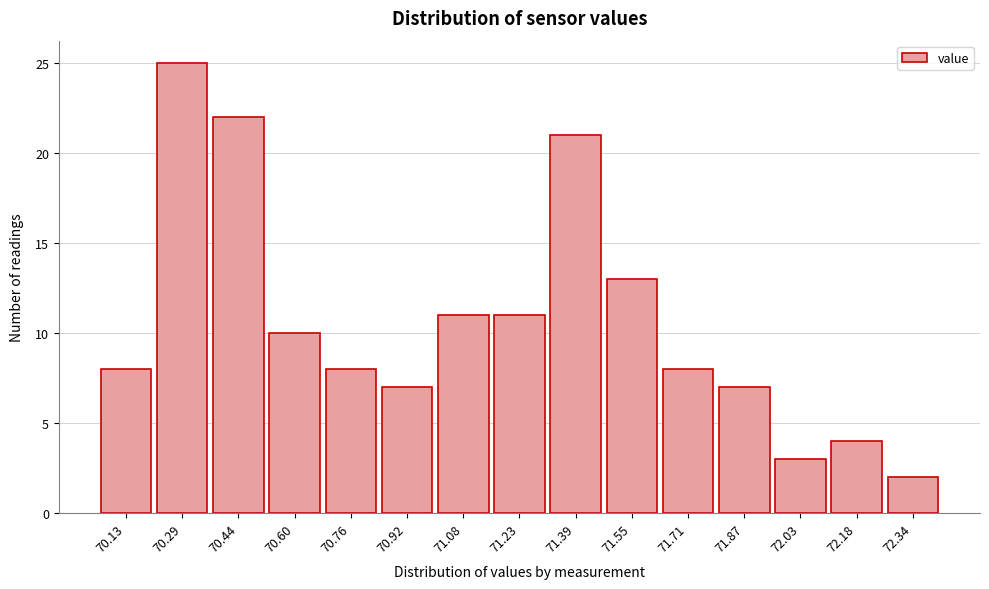

Which range on the x-axis has the tallest bar?

70.208 to 70.366